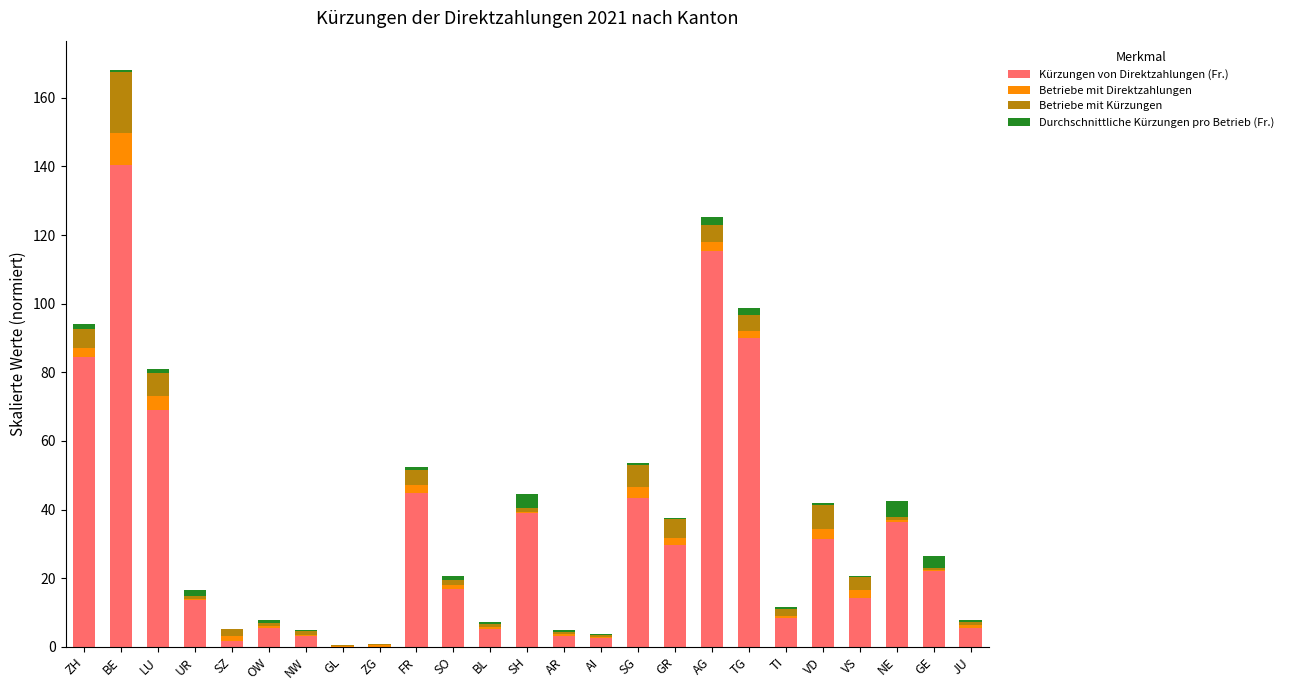

What is the highest value of the Kürzungen von Direktzahlungen (Fr.) series?

140.3